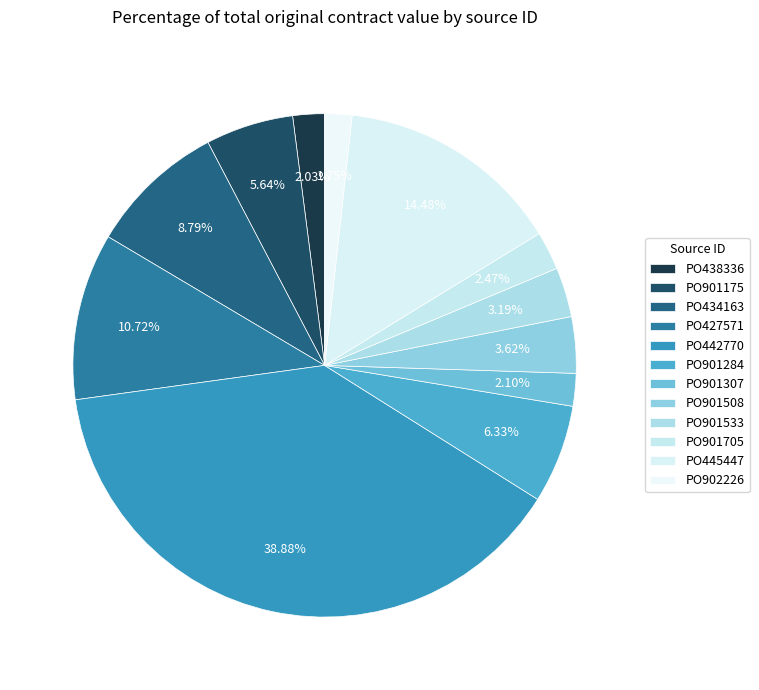

Which slice is the largest?

PO442770